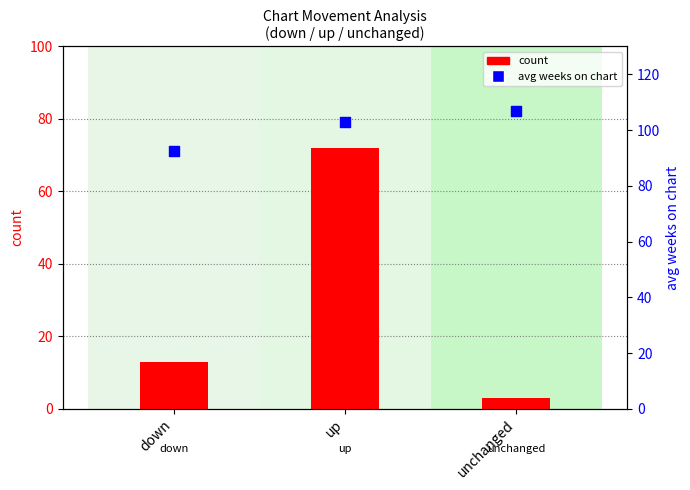

Is the value of avg weeks on chart at unchanged greater than the value of count at unchanged?

Yes